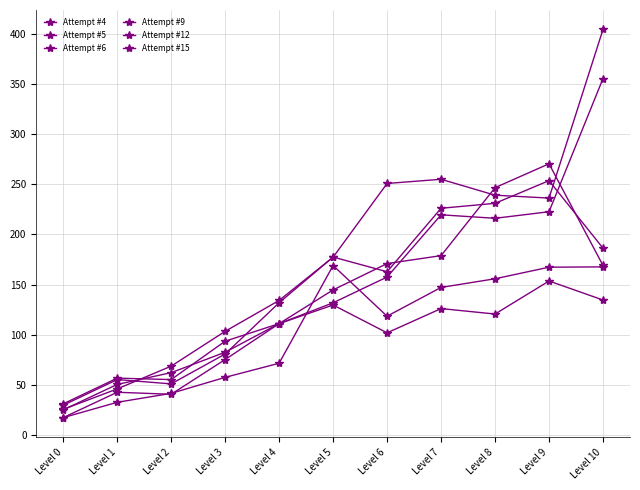

What is the sum of all Attempt #6 values?

1585.1